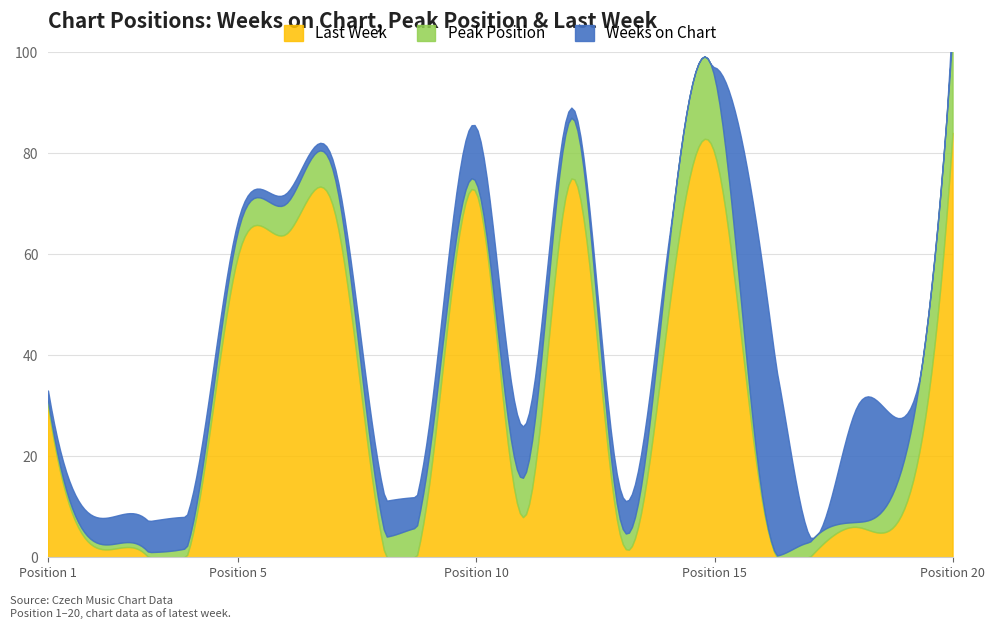

How many times do Weeks on Chart and Last Week cross each other?

10